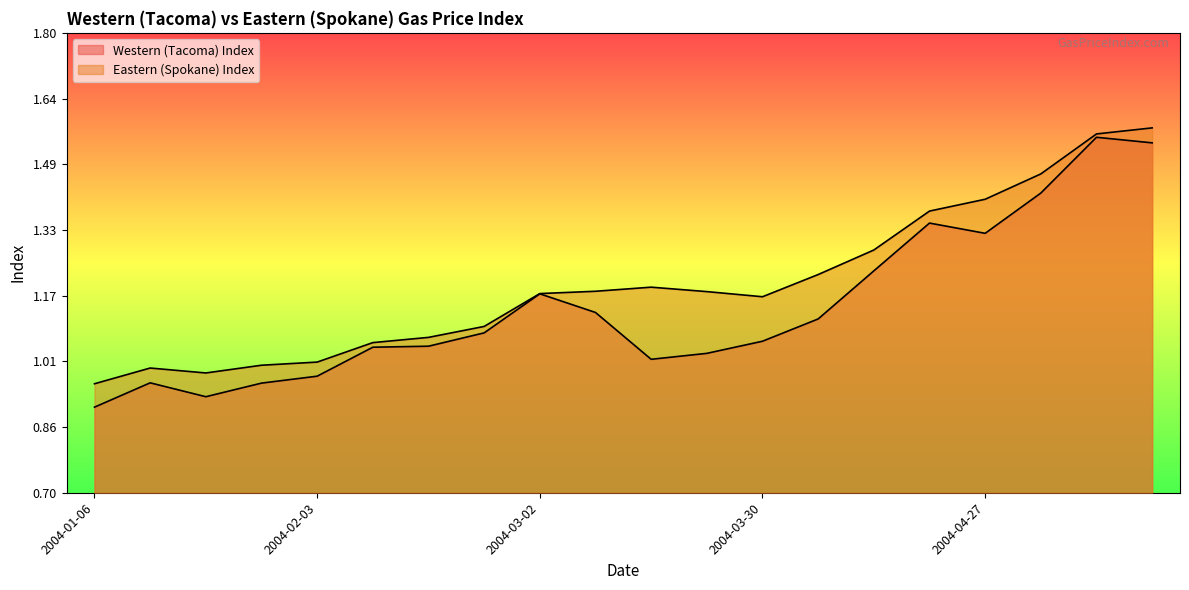

What is the approximate value of Western (Tacoma) Index at 2004-01-20?

0.9